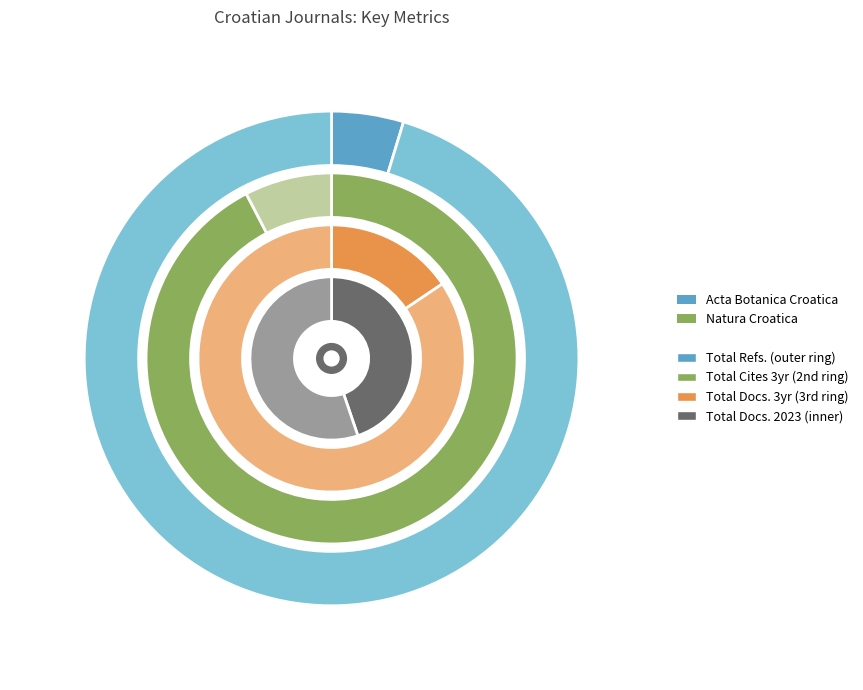

What is the spread (max minus min) of values at Acta Botanica Croatica?

649